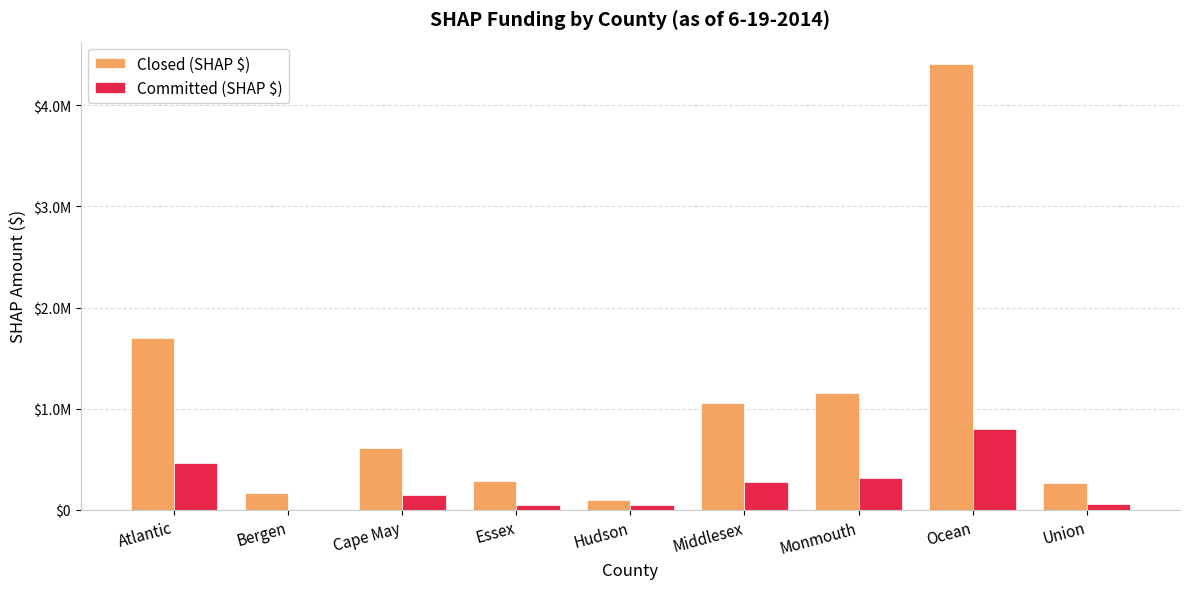

How many data points in Committed (SHAP $) are less than 150000?

4